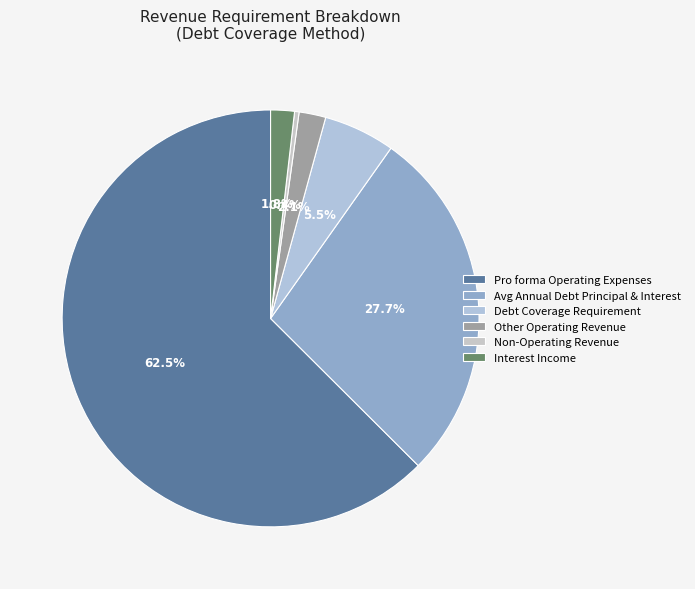

Is Pro forma Operating Expenses the majority of the pie?

Yes